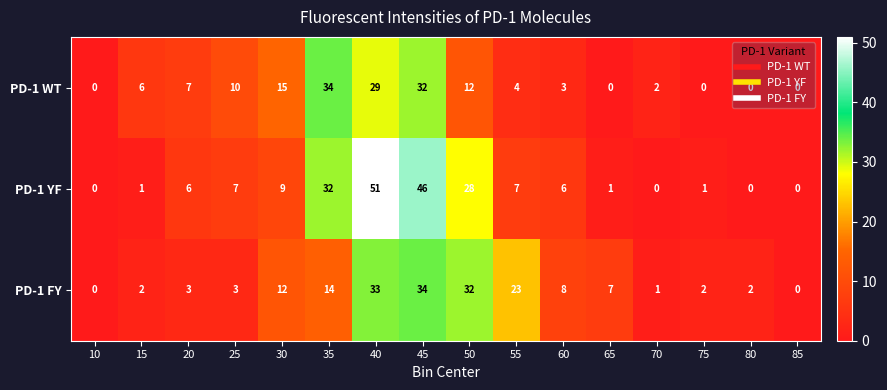

Read the PD-1 FY value at 40, to the nearest 5.

35